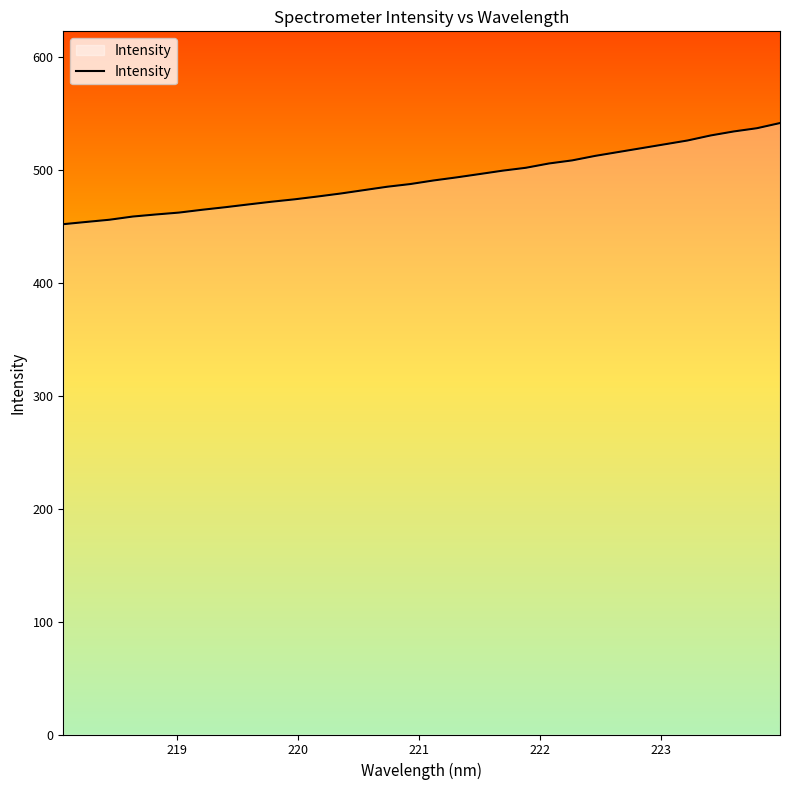

What is the sum of all values?

15737.4